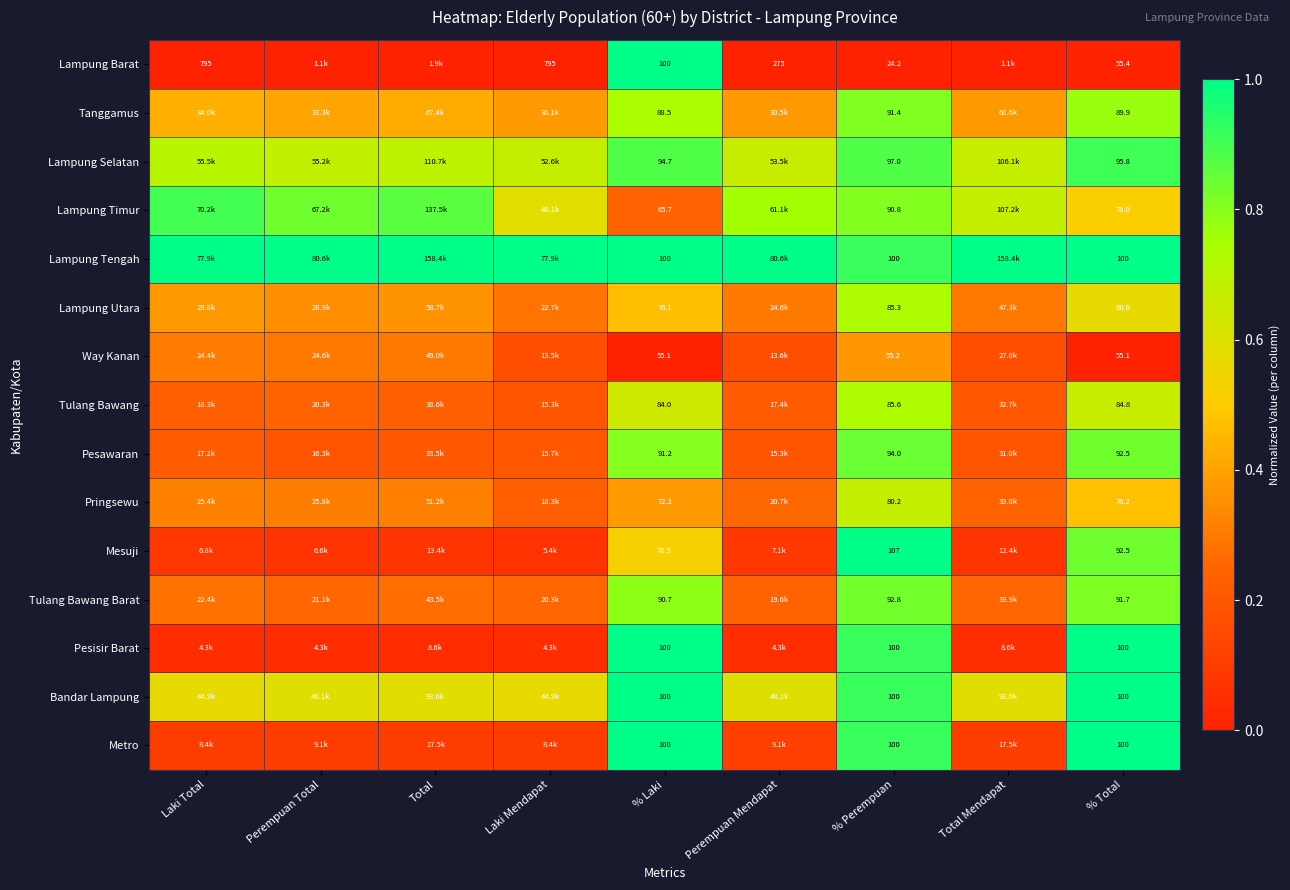

Which has a higher value, % Laki or Total?

% Laki